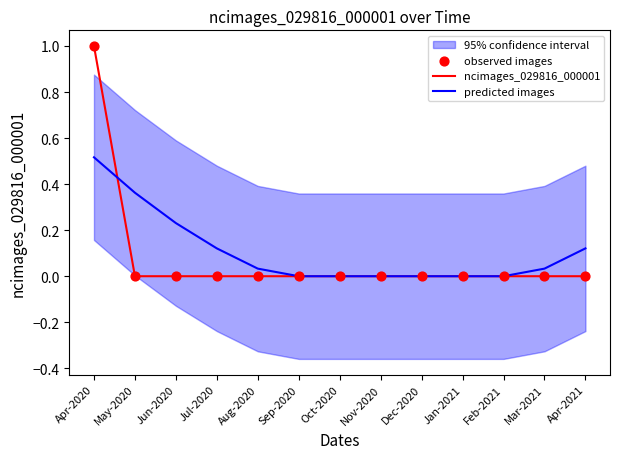

At how many categories does at least one series exceed 0?

7